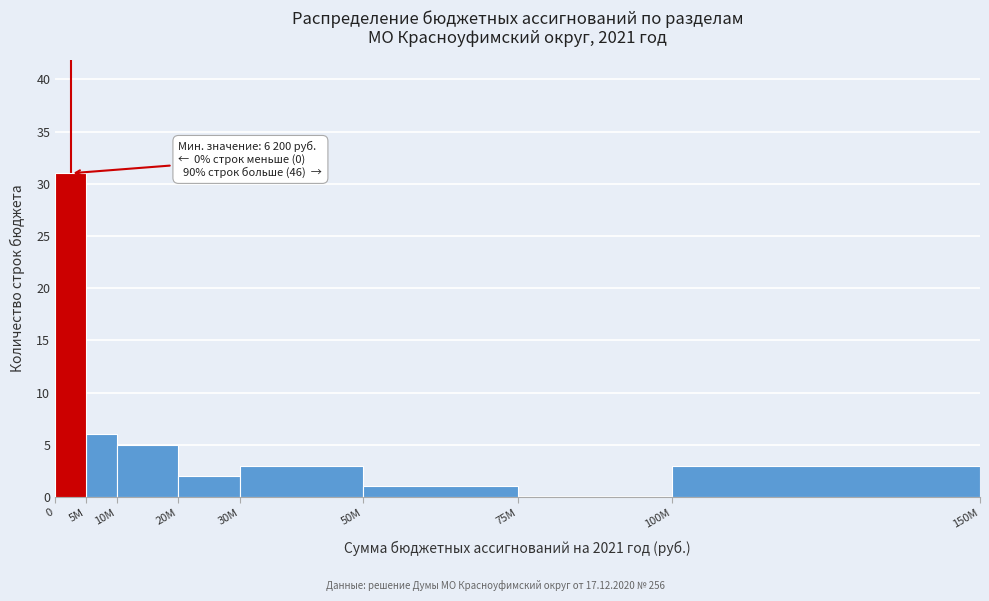

Reading left to right, transcribe all the data shown in this chart.

0=31	5M=6	10M=5	20M=2	30M=3	50M=1	75M=0	100M=3